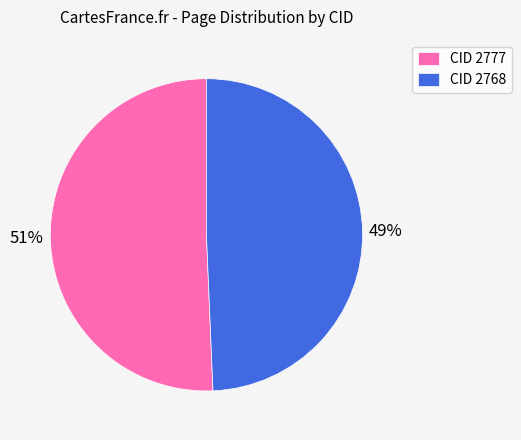

How many segments does this pie chart have?

2